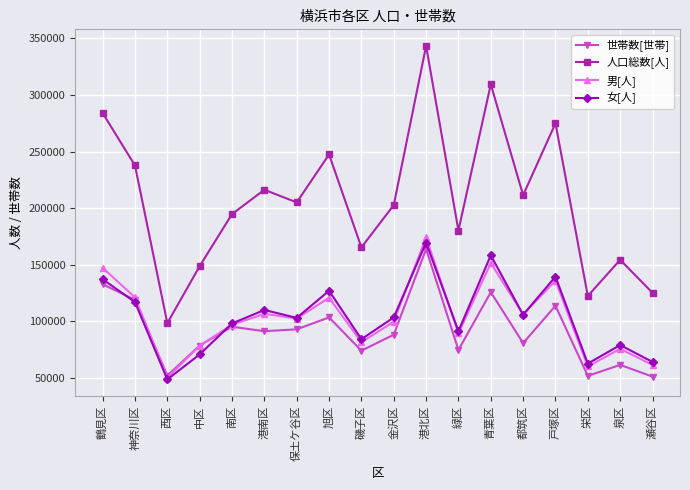

True or false: 世帯数[世帯] and 人口総数[人] cross at least once.

False